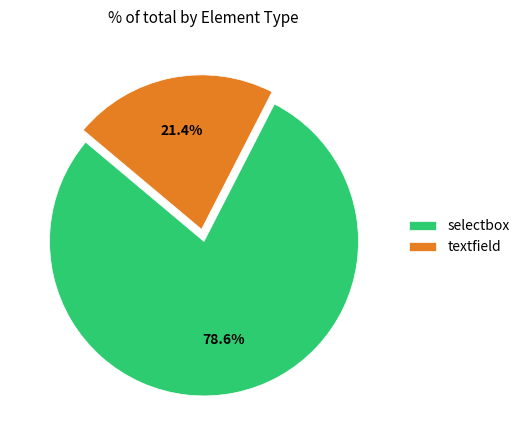

How many segments does this pie chart have?

2